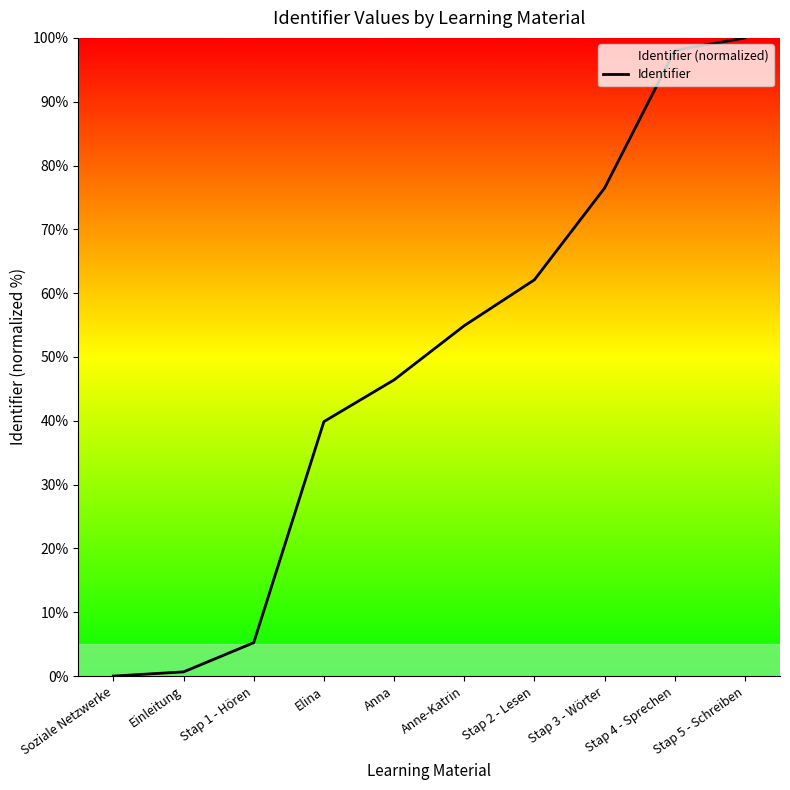

What is the value of the 9th point from the left?

98.0